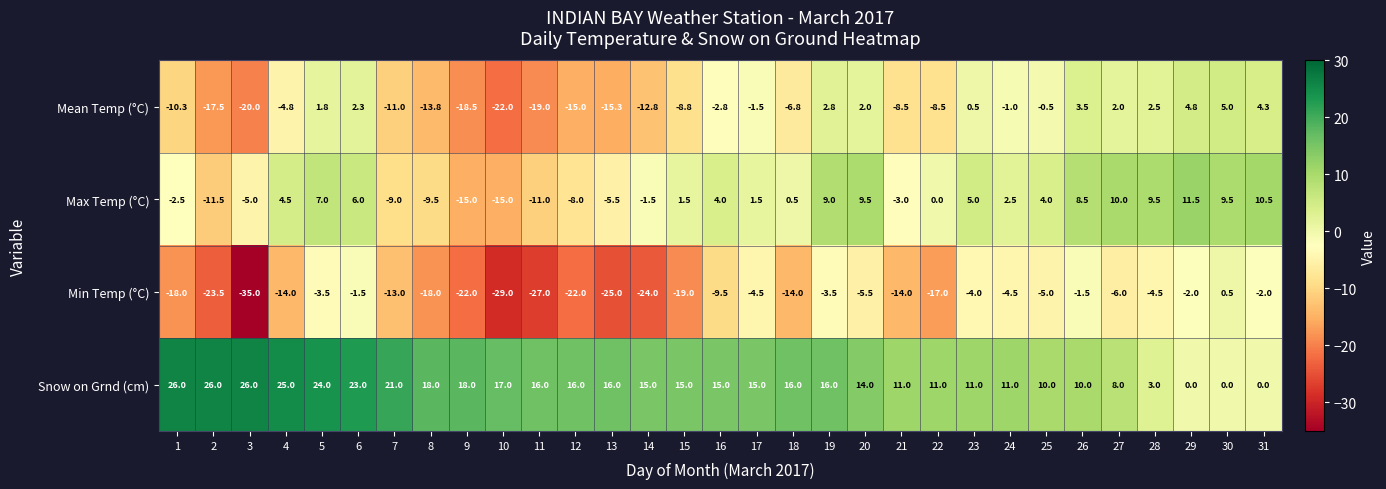

What is the difference between the maximum and minimum values in the Min Temp (°C) series?

35.5